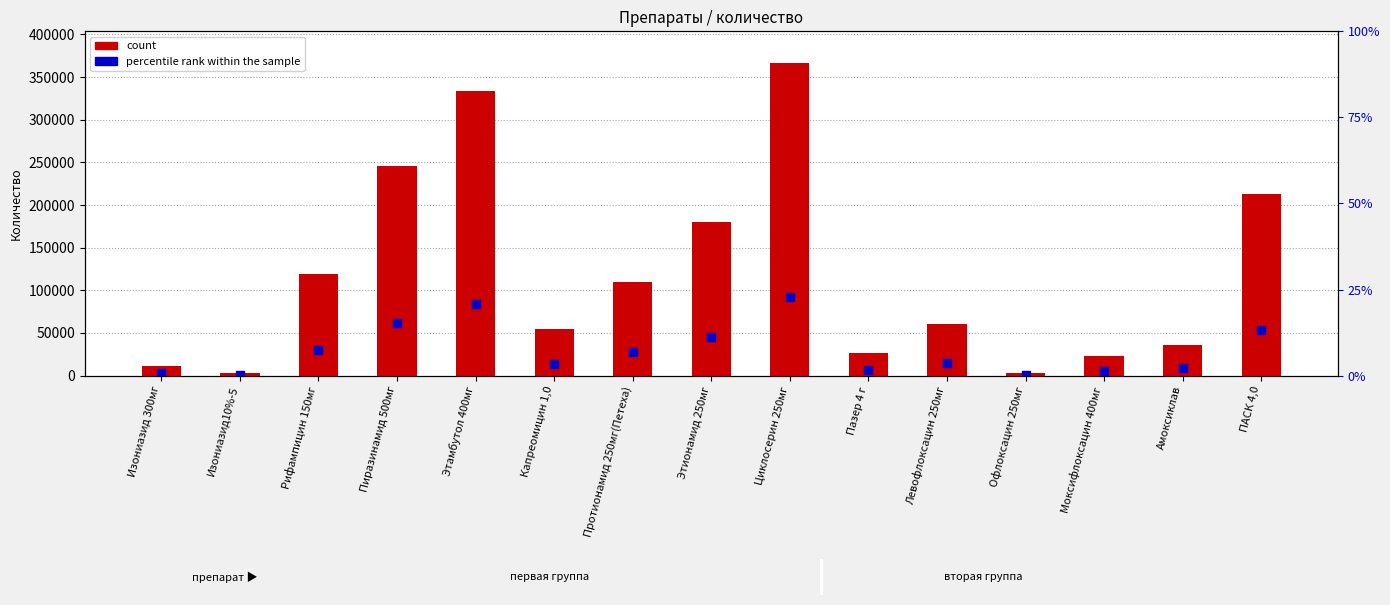

What is the change in value from Изониазид 300мг to Амоксиклав?

+25000